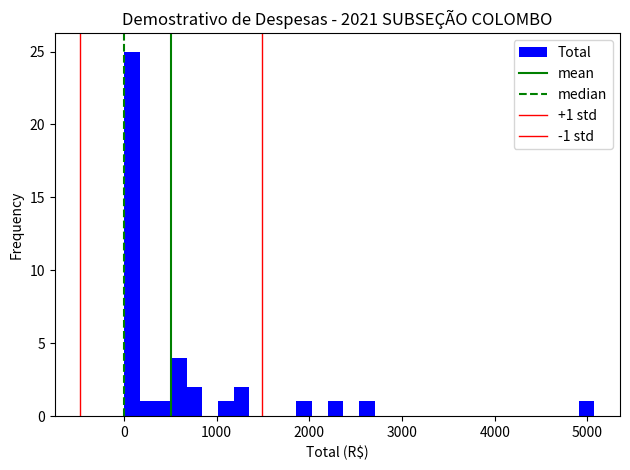

Read against the x-axis, roughly where is the centre of the tallest bar?

100